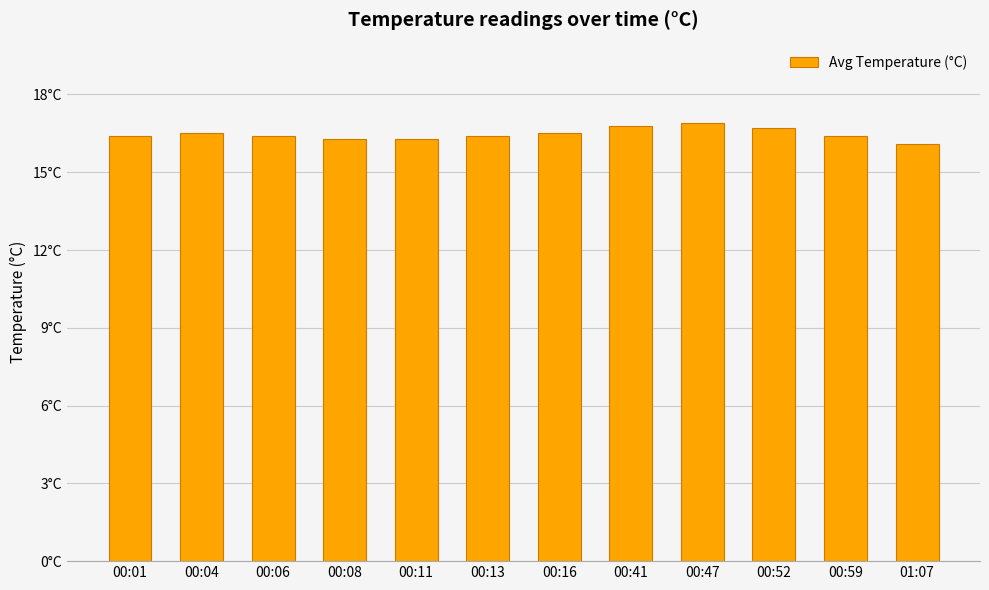

Are the bars horizontal?

No